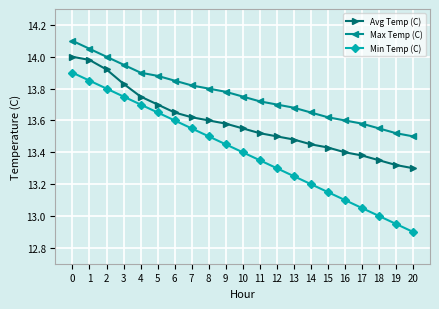

True or false: Avg Temp (C) and Min Temp (C) intersect in this chart.

False